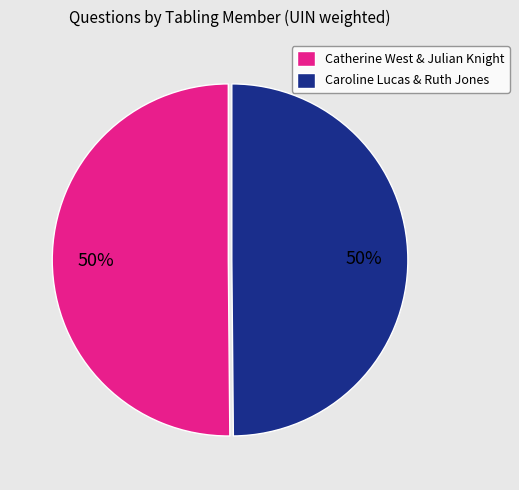

How many segments does this pie chart have?

2